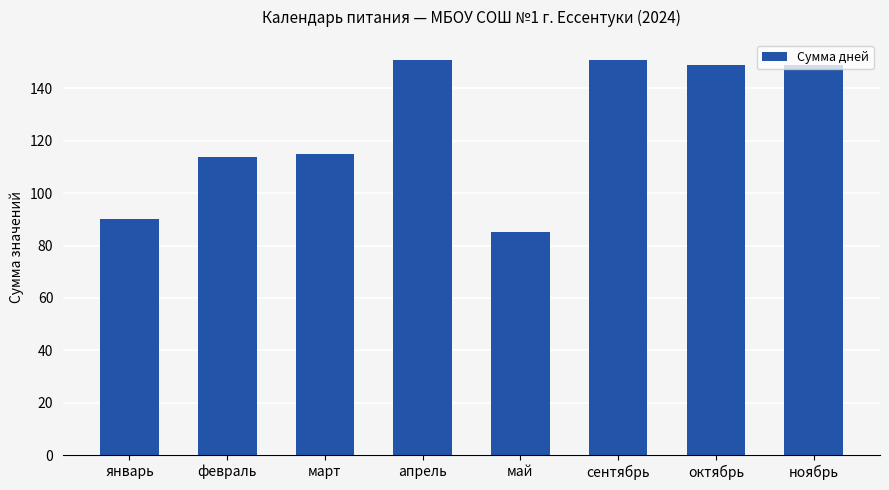

How many bars are there in total?

8